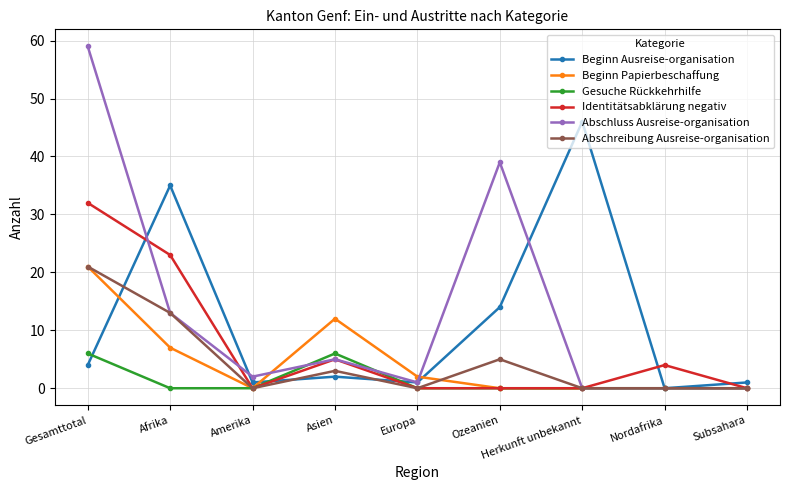

How many categories are shown in the chart?

9